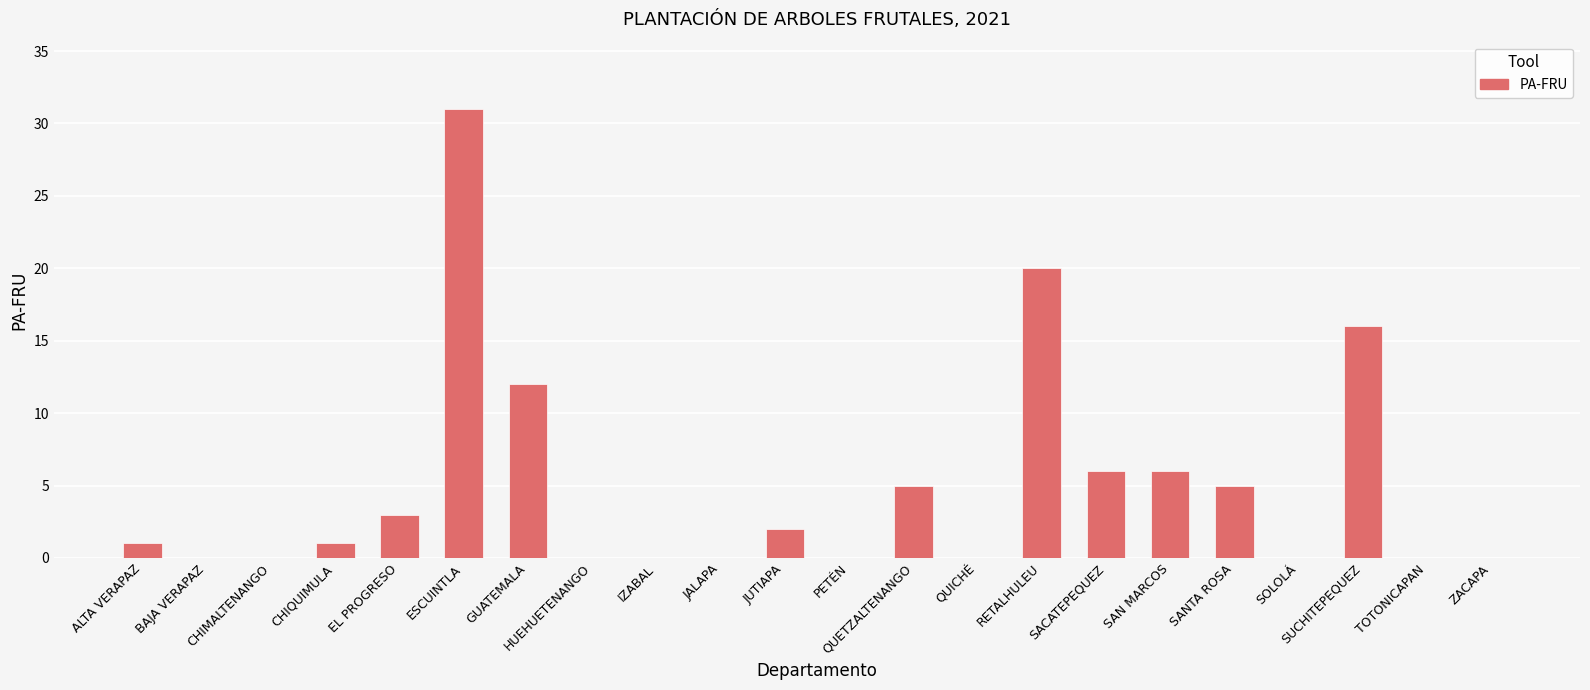

Reading left to right, extract all data points from this chart.

1	0	0	1	3	31	12	0	0	0	2	0	5	0	20	6	6	5	0	16	0	0